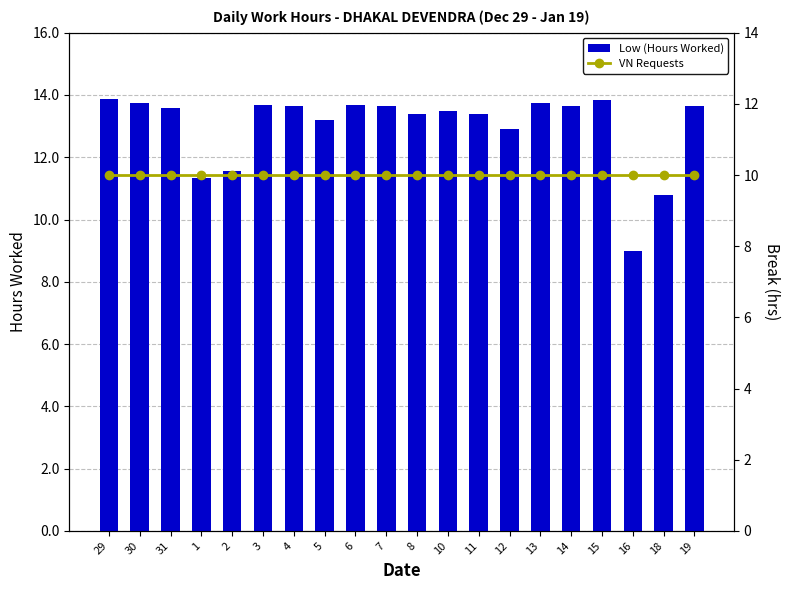

At which label does VN Requests reach its minimum?

29